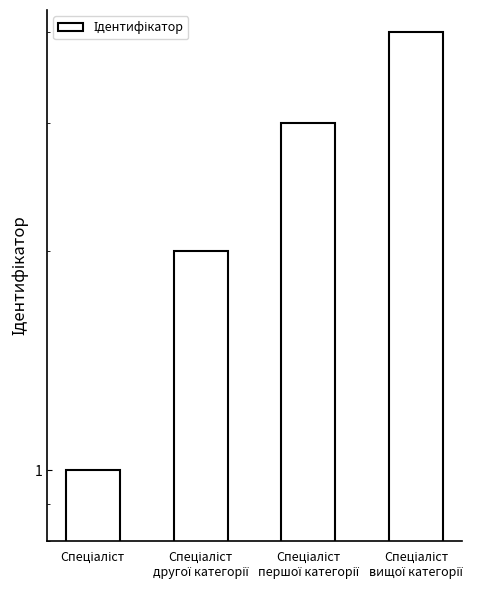

What is the label of the 3rd bar from the right?

Спеціаліст
другої категорії